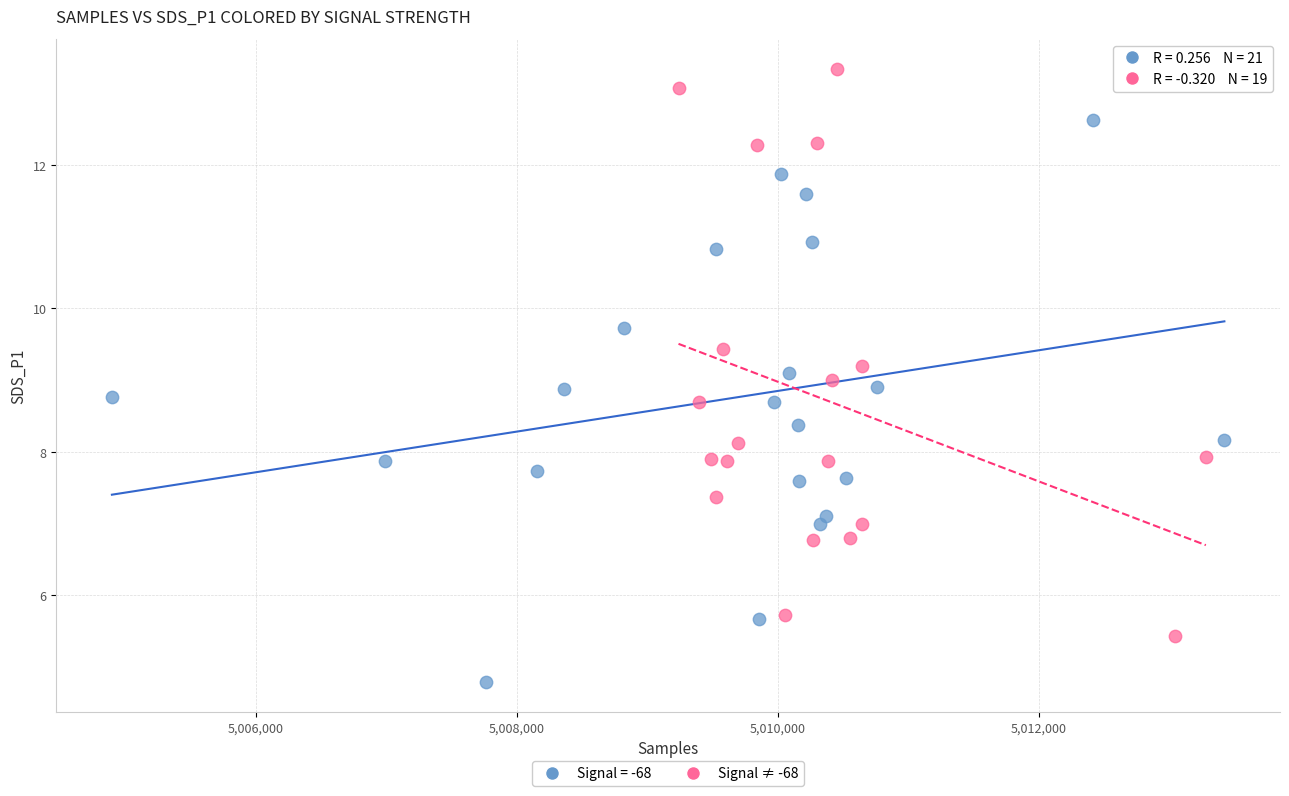

What are all the series names shown in the legend?

Signal = -68, Signal ≠ -68